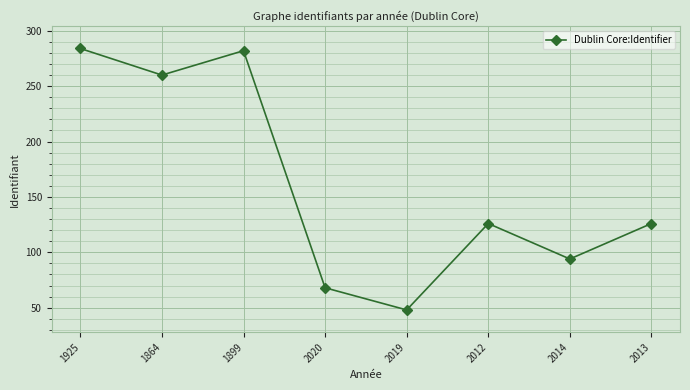

What is the difference between the maximum and minimum values?

236